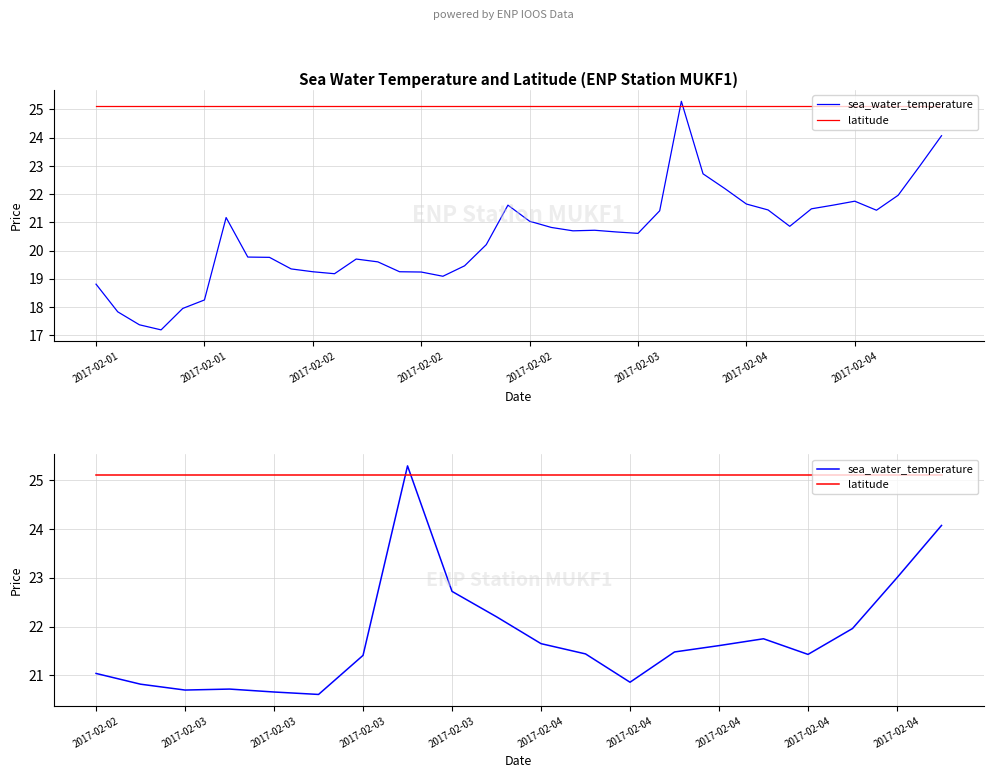

Is it true that latitude equals 25.1 at 2017-02-04?

True